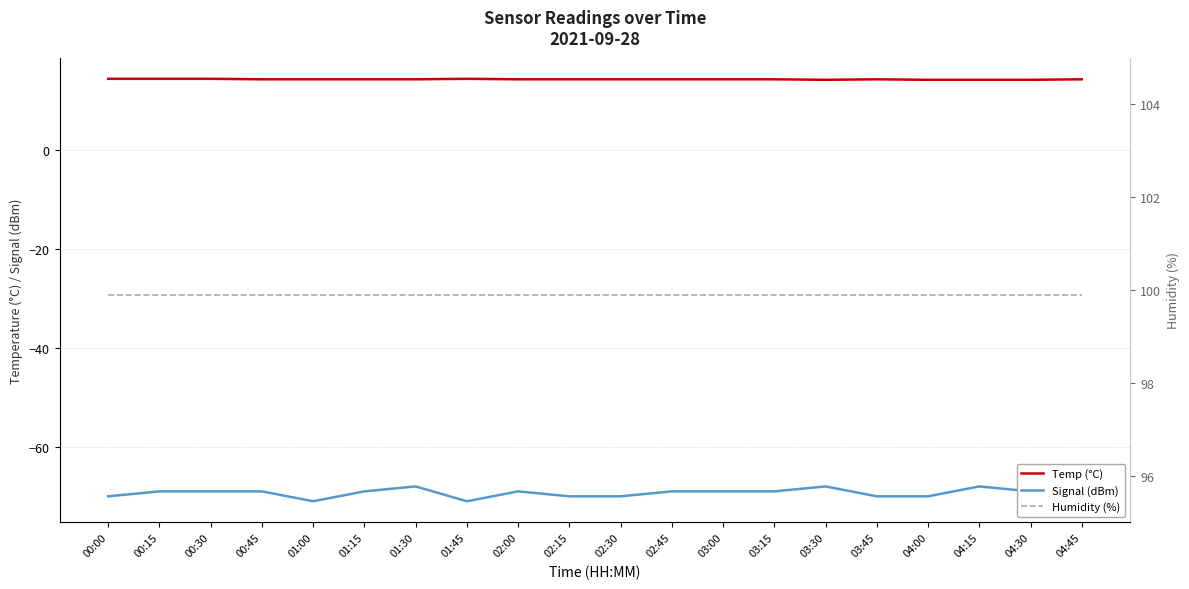

At which category is the sum across all series the highest?

01:30